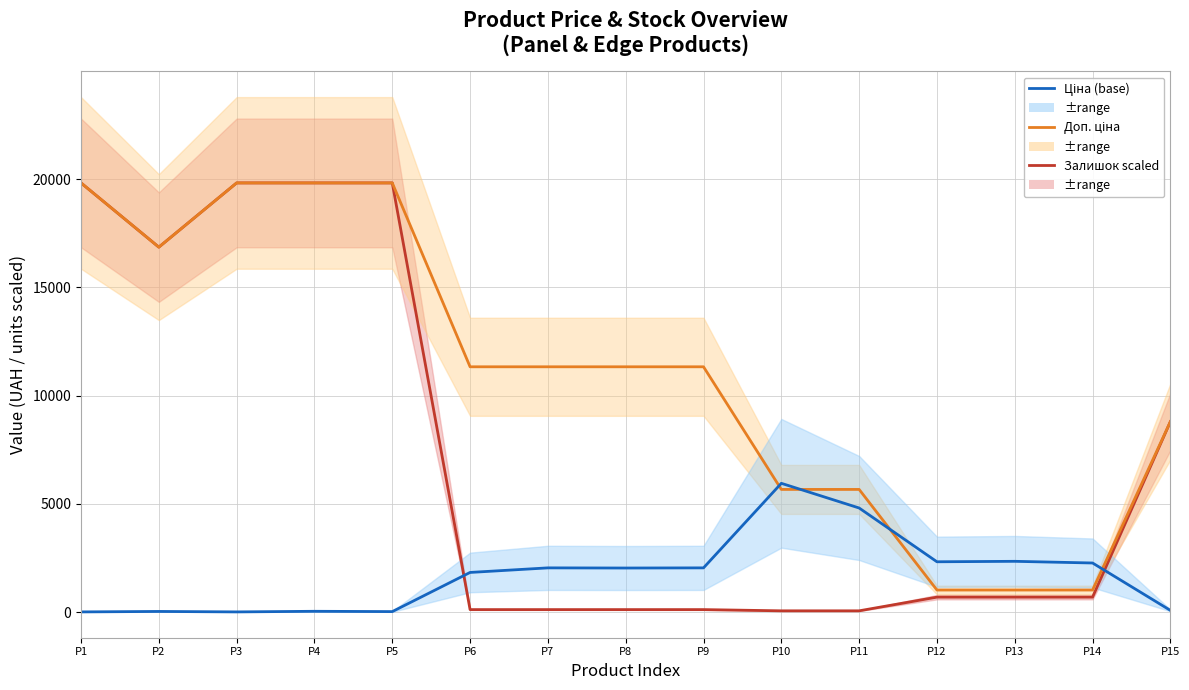

At which category is the sum across all series the highest?

P4